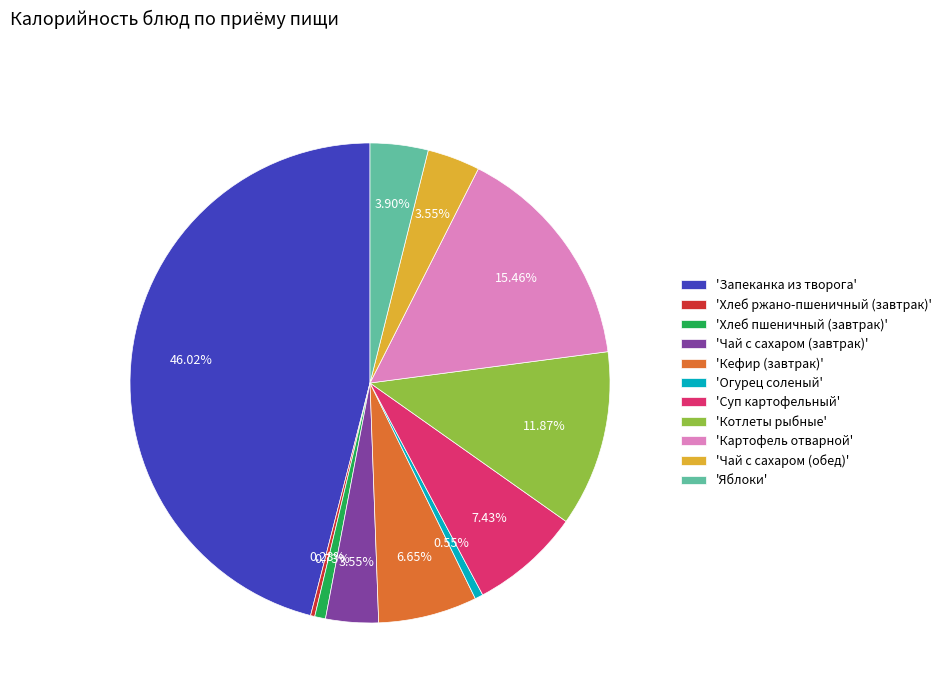

Count the number of slices in the pie.

11